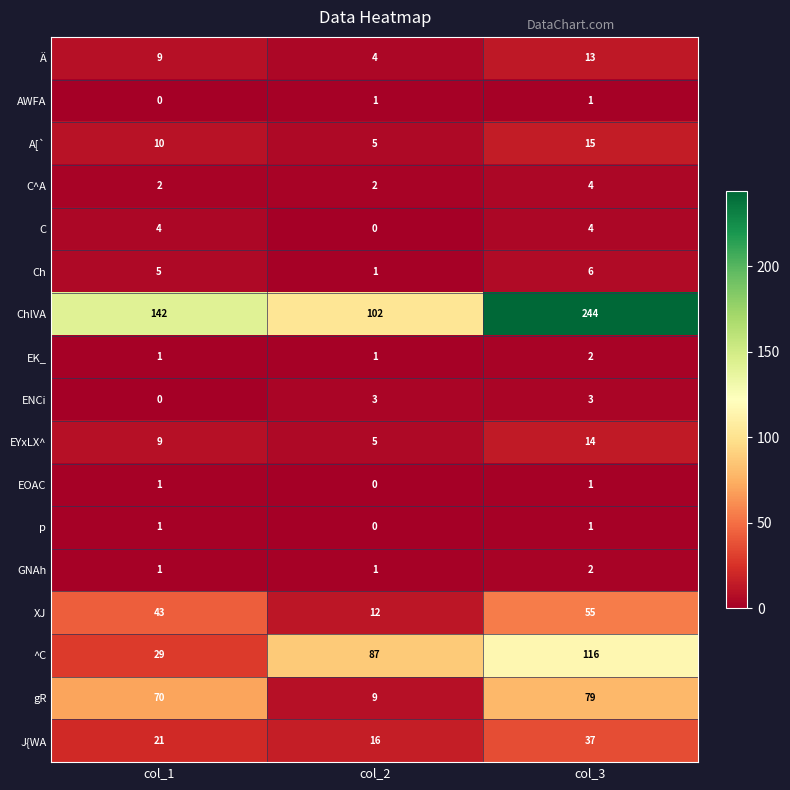

How many positive values does the AWFA series have?

2